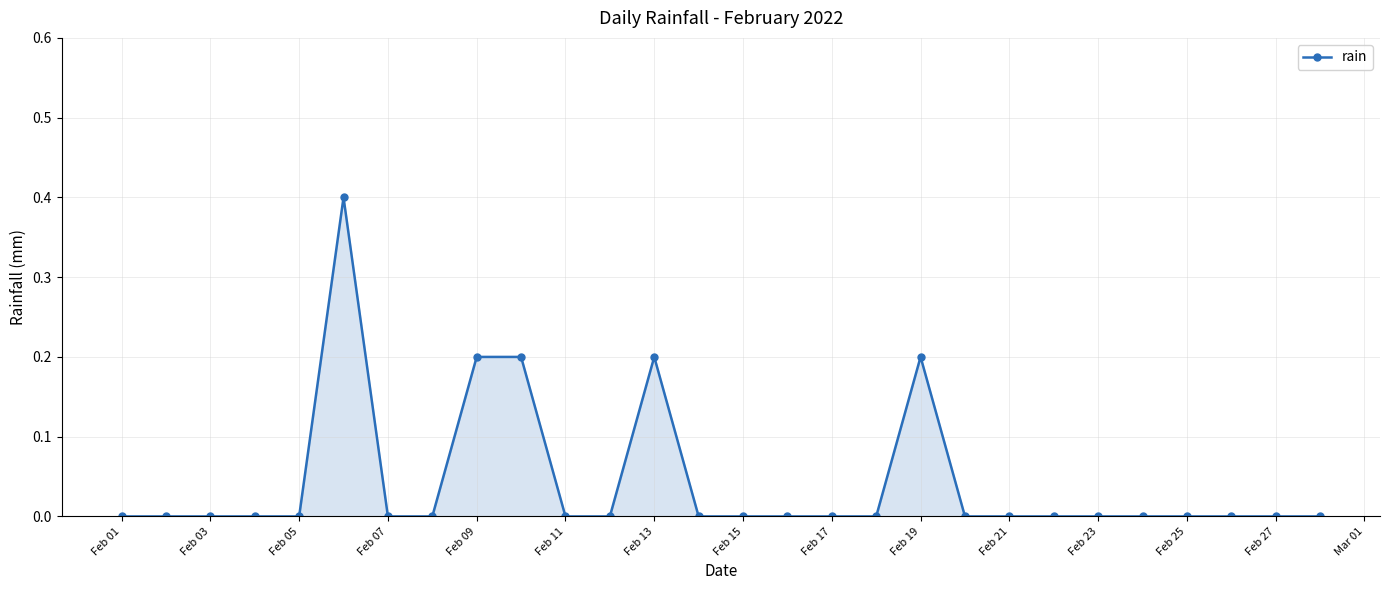

What is the value of the 9th point from the left?

0.2